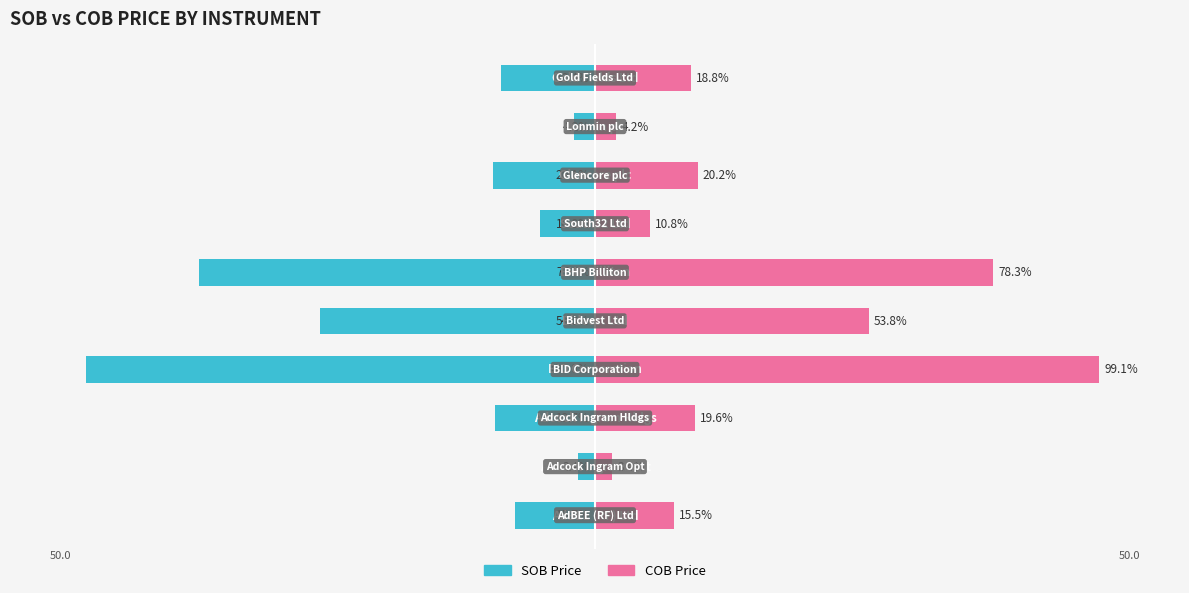

Is it true that SOB Price equals -7.3 at 9?

False